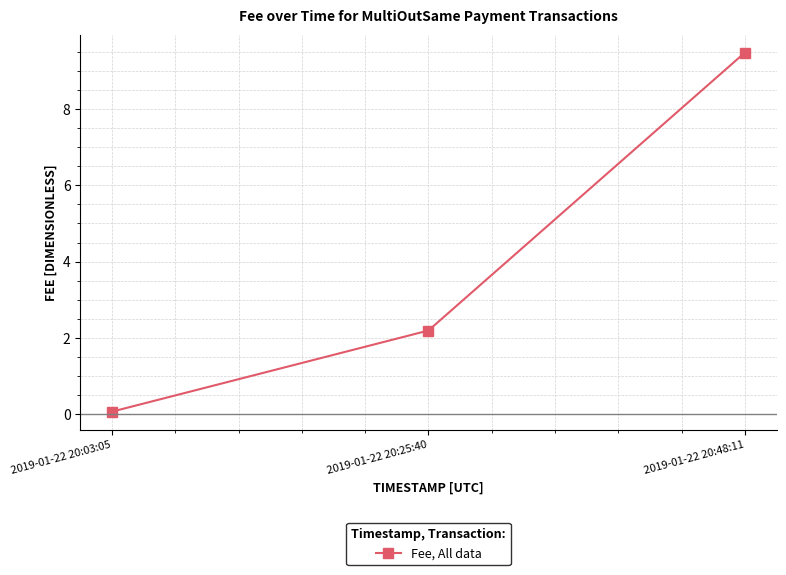

Reading right to left, transcribe all the data shown in this chart.

9.5	2.2	0.1